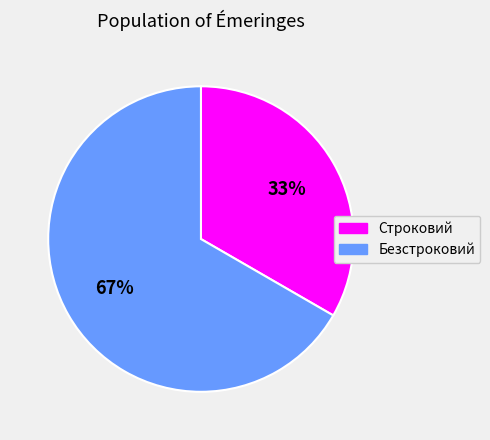

Is there any slice that represents more than half of the pie?

Yes